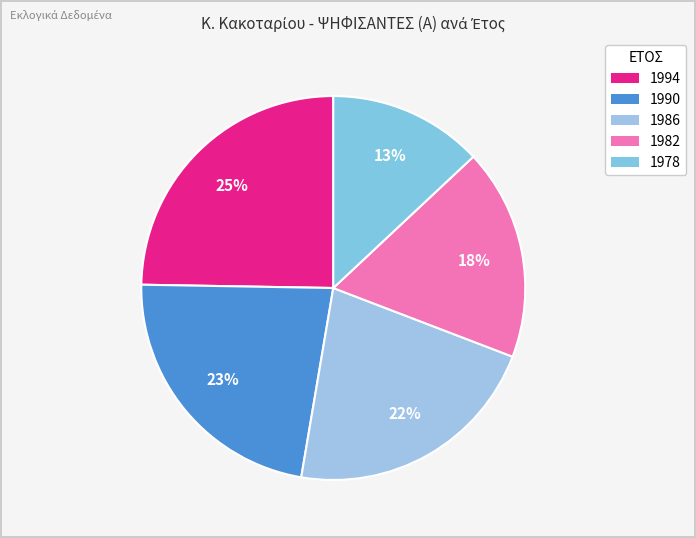

Do 1982 and 1978 together represent more than half of the pie?

No